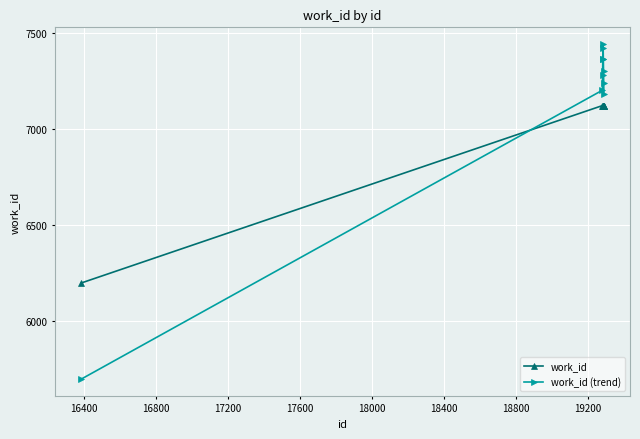

At how many categories does at least one series exceed 5910?

10